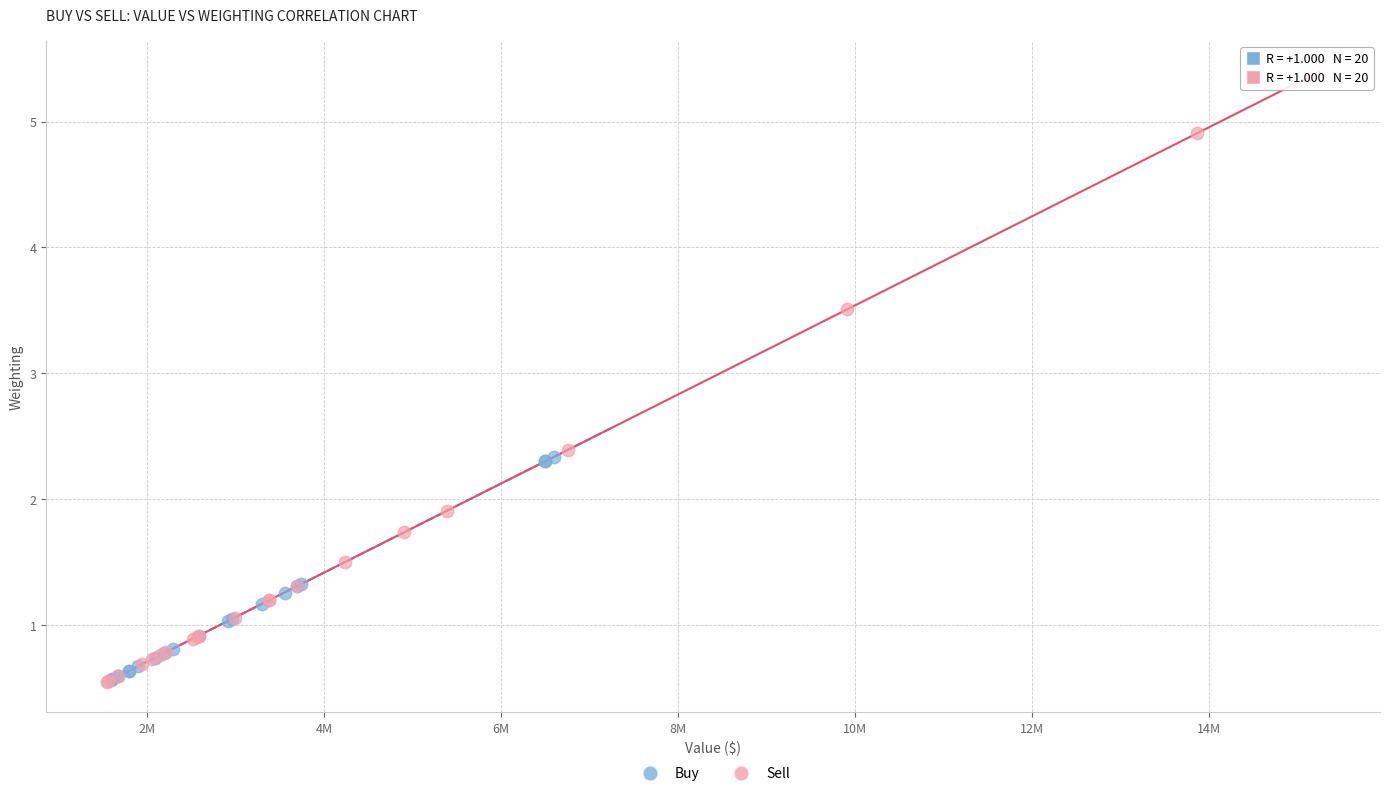

Which series has the largest Y range (max minus min)?

Sell